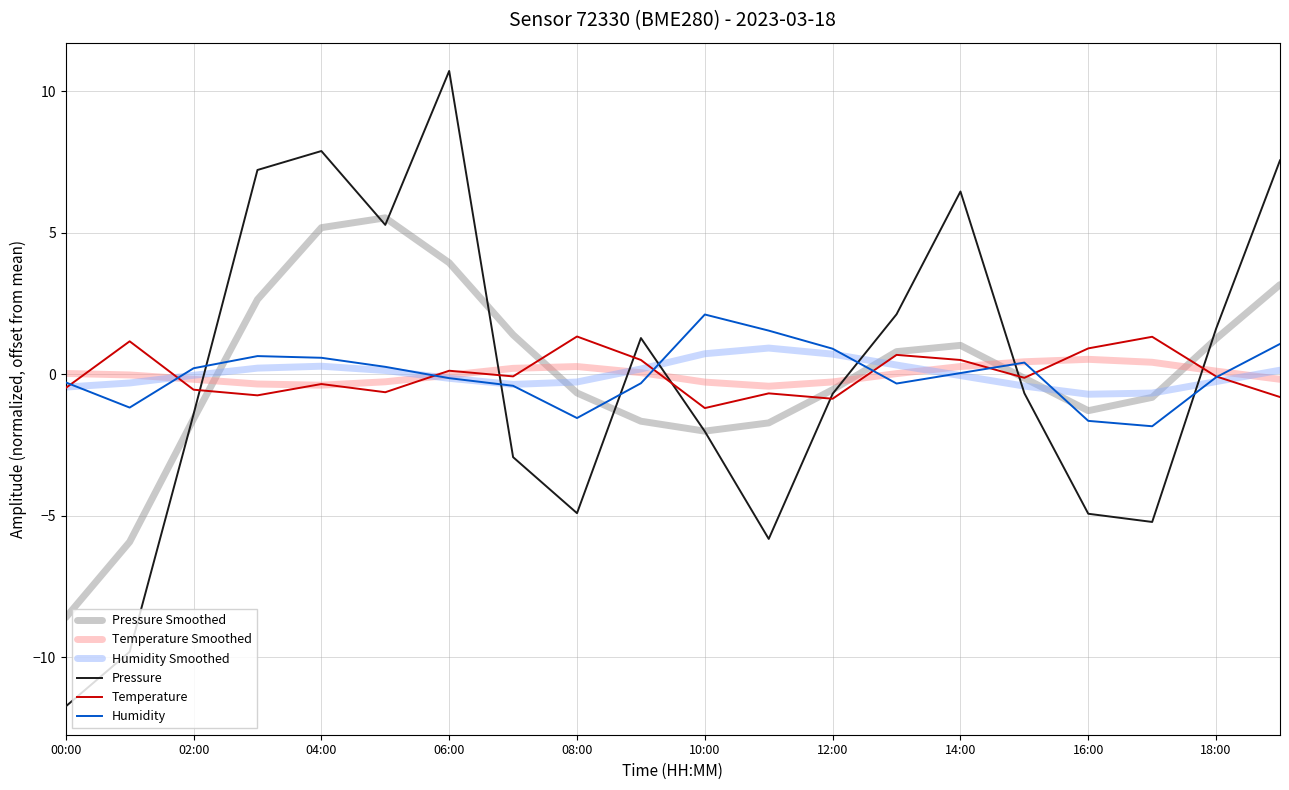

Which series has the widest spread of values?

Pressure